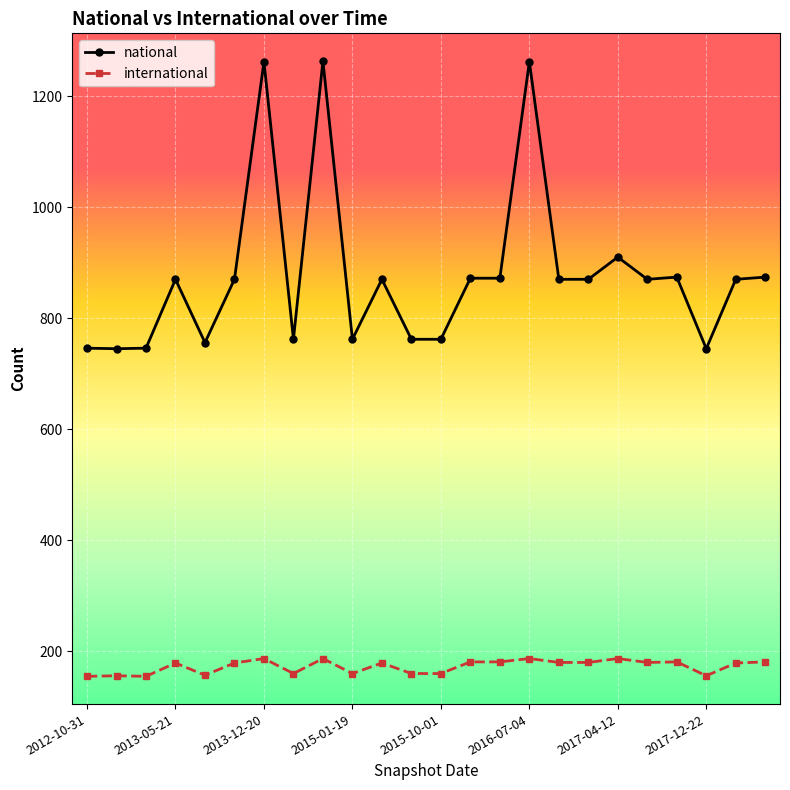

True or false: international and national cross at least once.

False